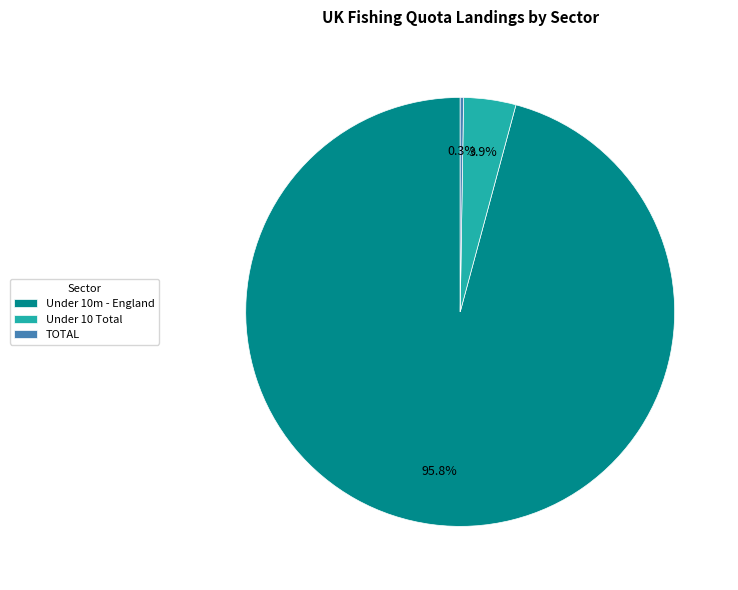

What percentage do Under 10 Total and Under 10m - England together represent?

99.7%